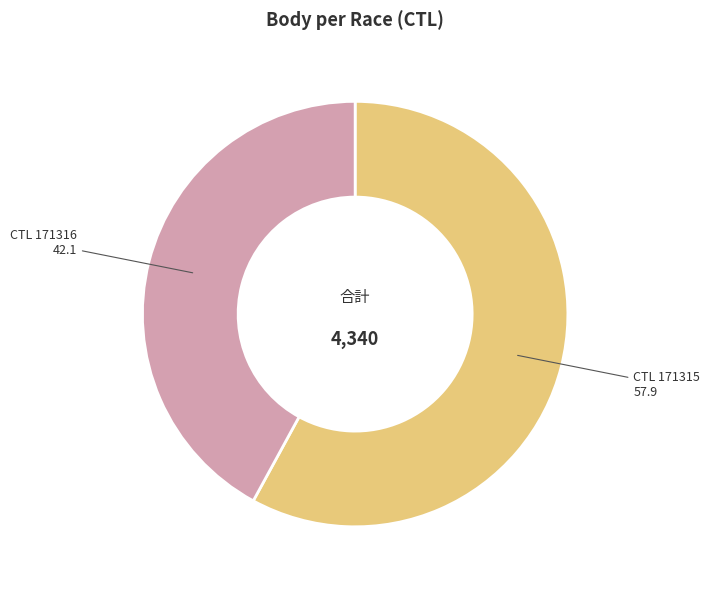

Does any single category account for the majority?

Yes